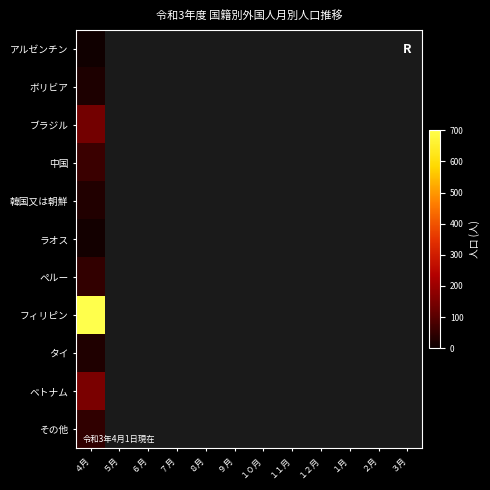

Which has a higher value, １月 or ４月?

４月